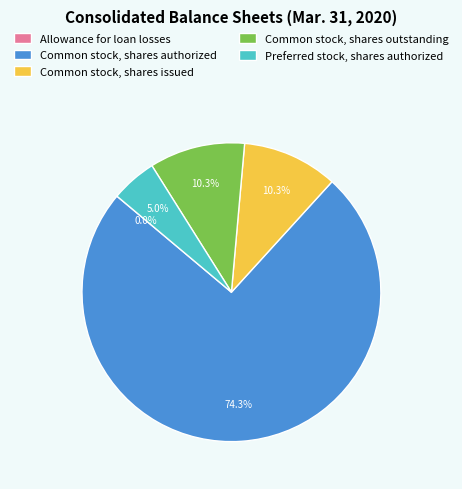

True or false: Common stock, shares outstanding accounts for 10% of the total.

True